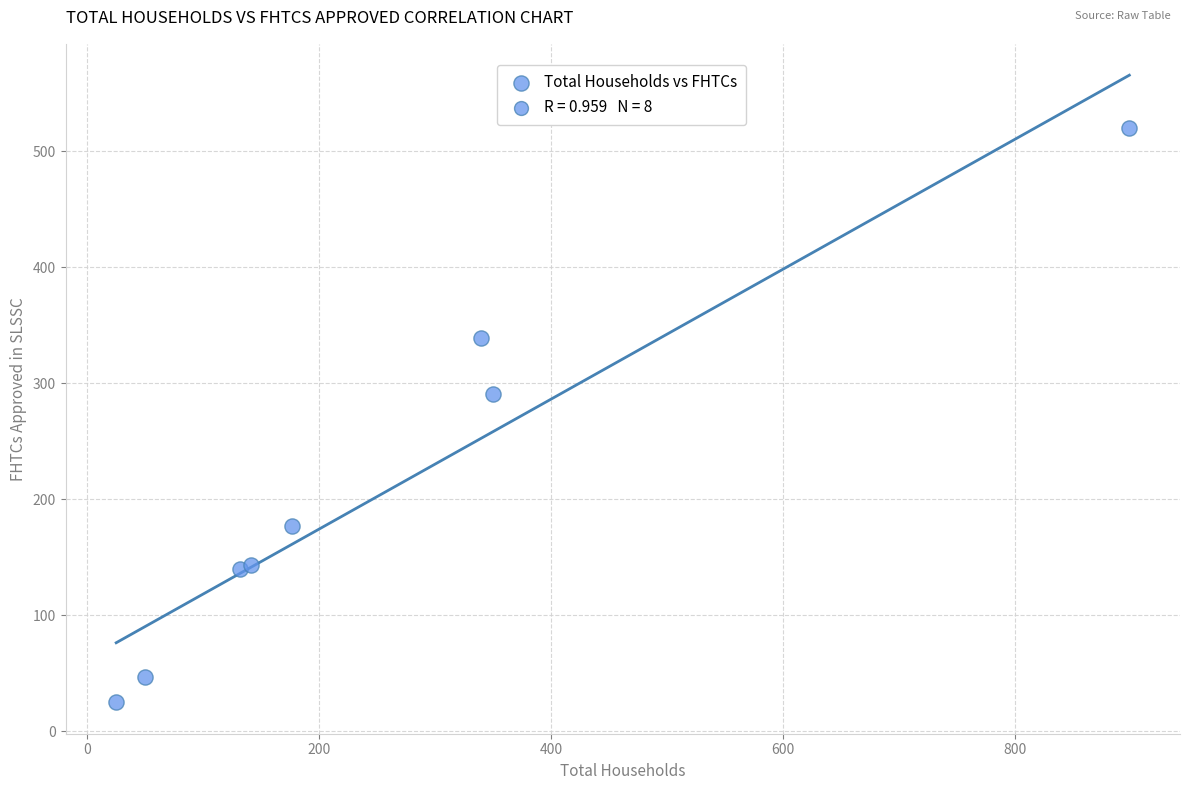

What Y value in the scatter plot is closest to 272?

291